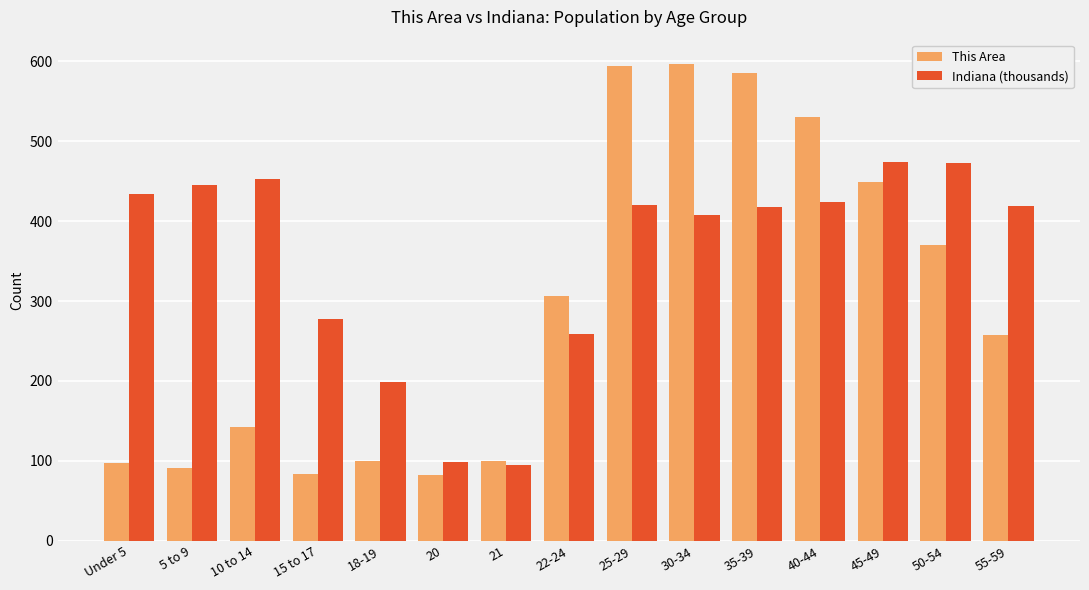

What is the total value across all series at 21?

194.3